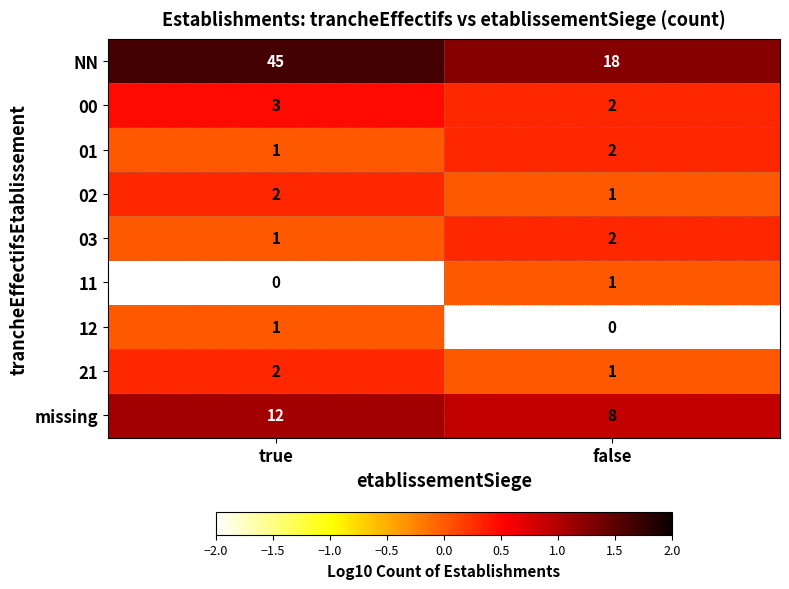

The value of 03 at false is 2. True or false?

True